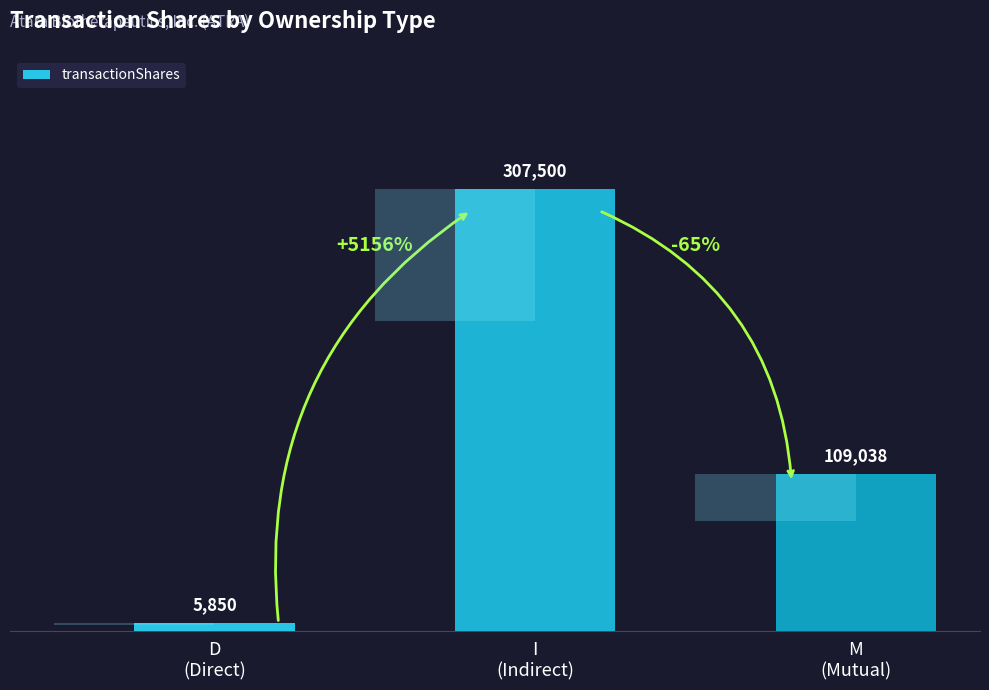

What is the ratio of the value at M
(Mutual) to the value at I
(Indirect)?

0.4